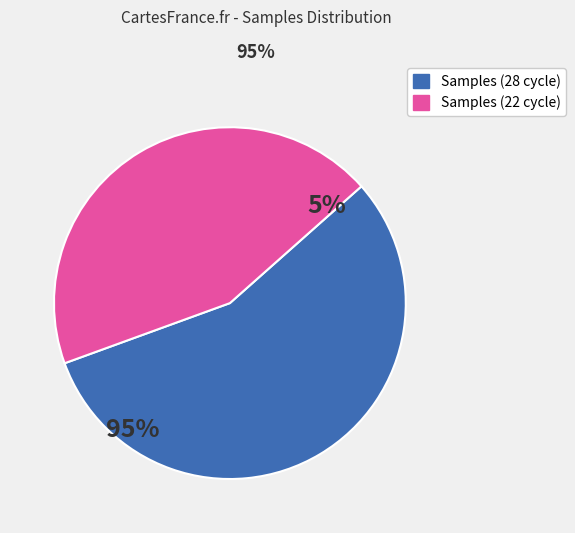

How many slices are in this pie chart?

2